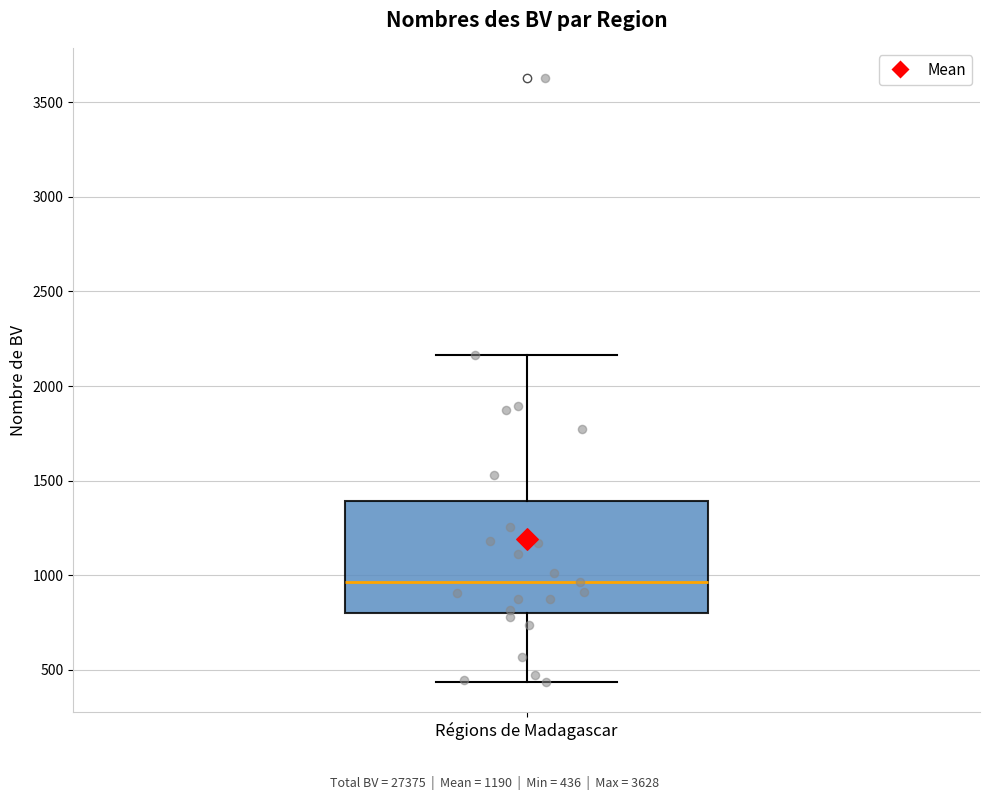

Where is the upper edge of the box for Régions de Madagascar on the y-axis? The values are not printed on the chart, so give them approximately, as read against the axis.

1400